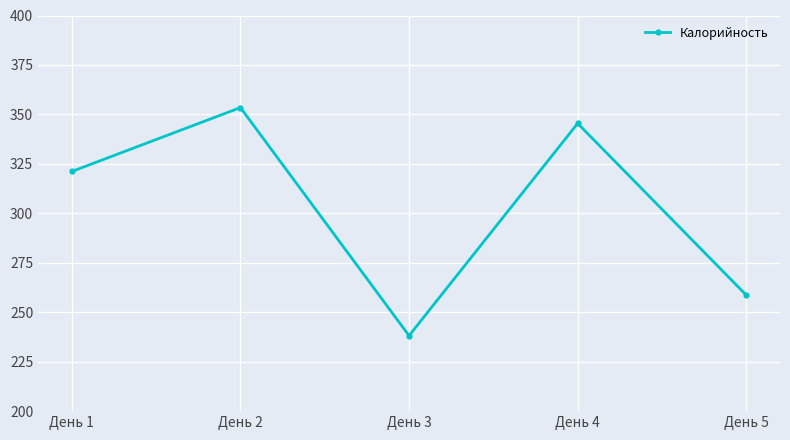

What is the change in value from День 2 to День 3?

-115.3